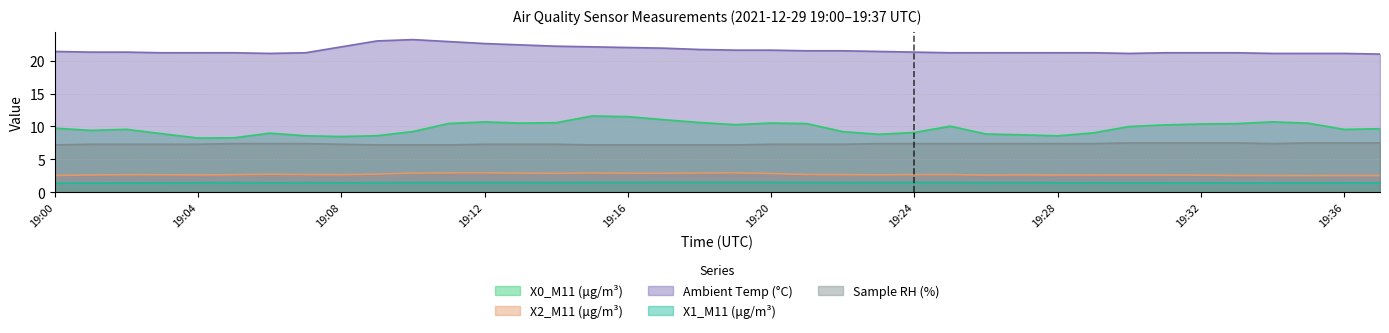

True or false: Ambient Temp (°C) has more than 1 interior local peaks.

False